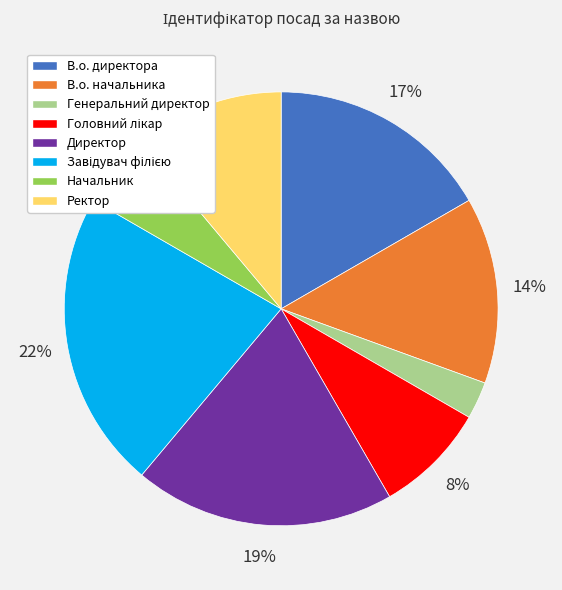

Count the number of slices in the pie.

8